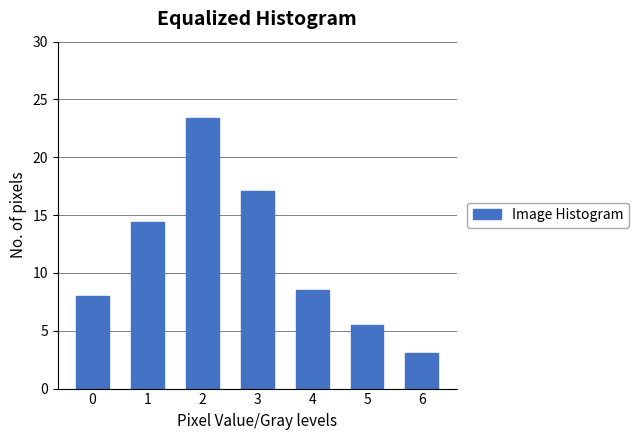

Reading right to left, transcribe all the data shown in this chart.

6=3.1	5=5.5	4=8.5	3=17.1	2=23.4	1=14.4	0=8.0